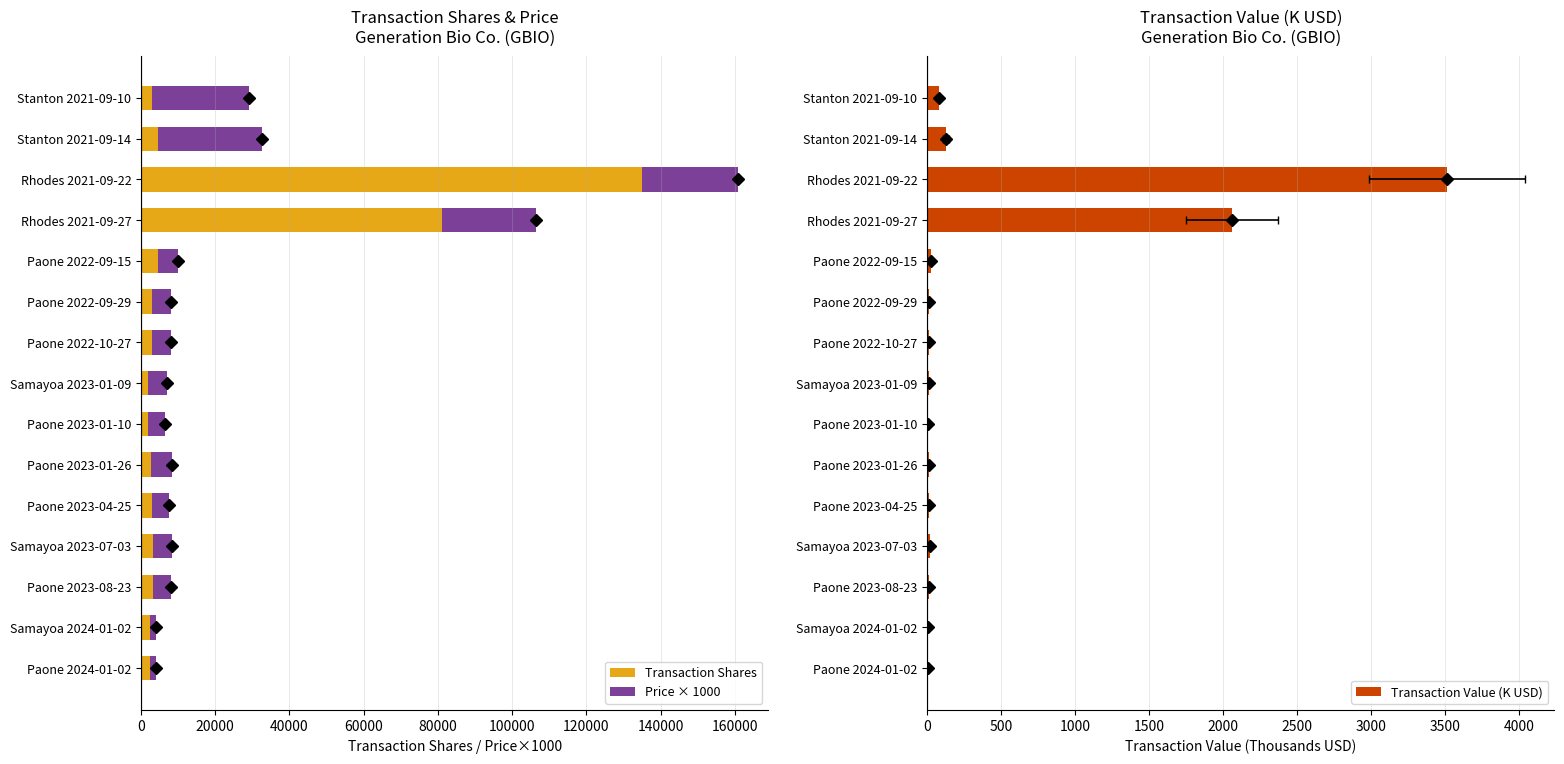

What is the highest value of the Transaction Shares series?

134998.0